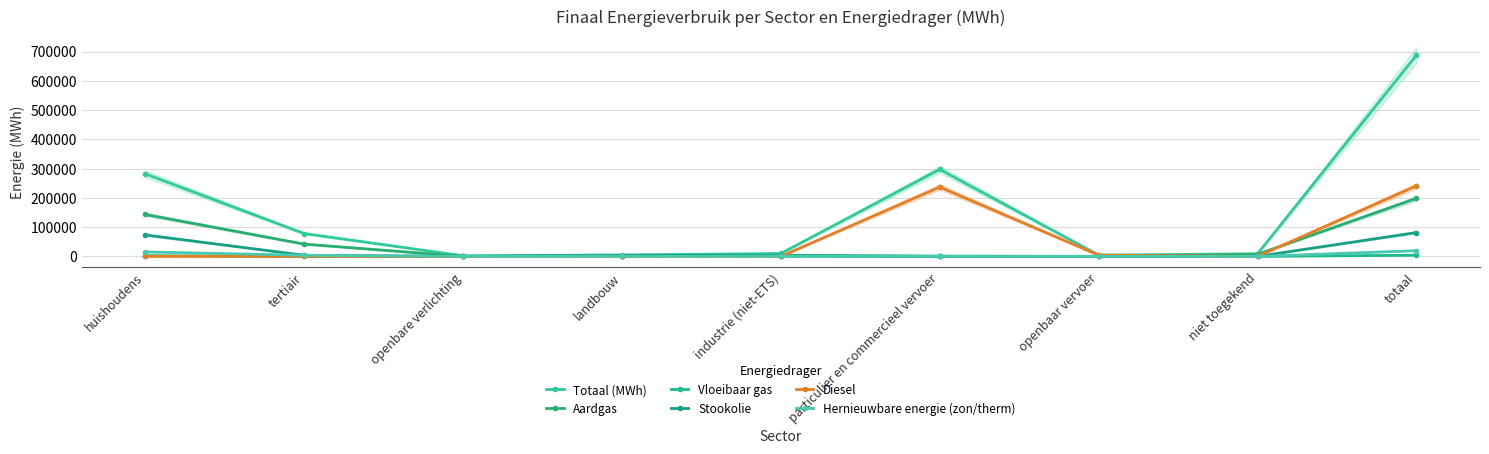

Is this an area chart (filled region under the line)?

No